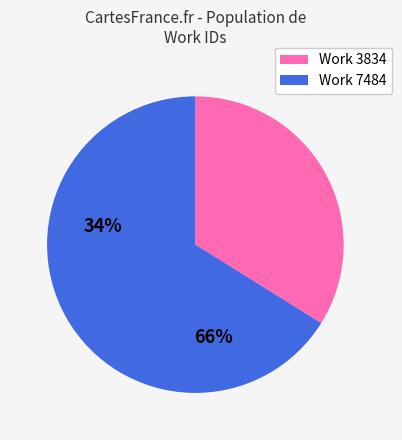

Which slice represents more than half of the pie?

Work 7484